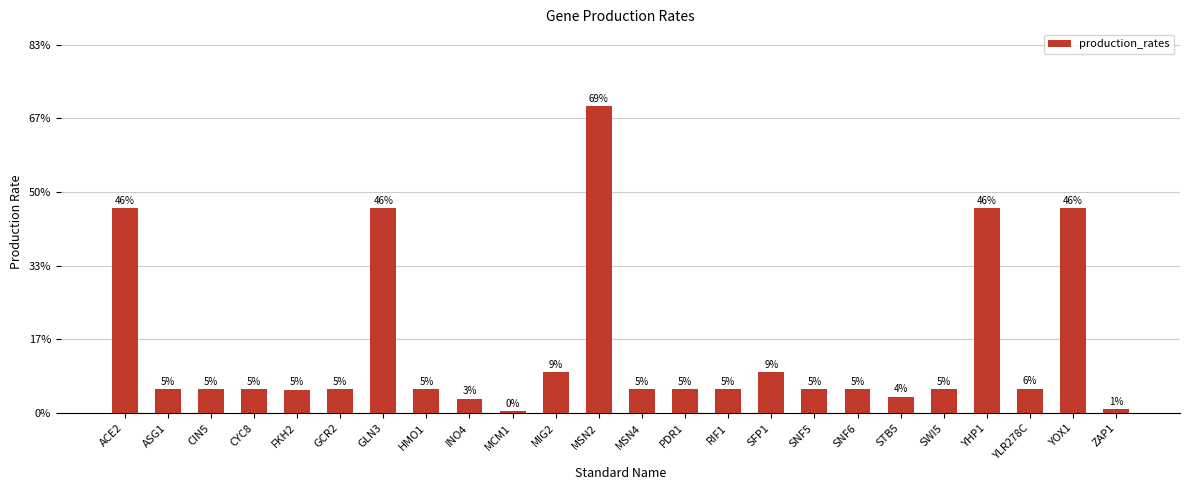

What is the sum of all values?

3.5